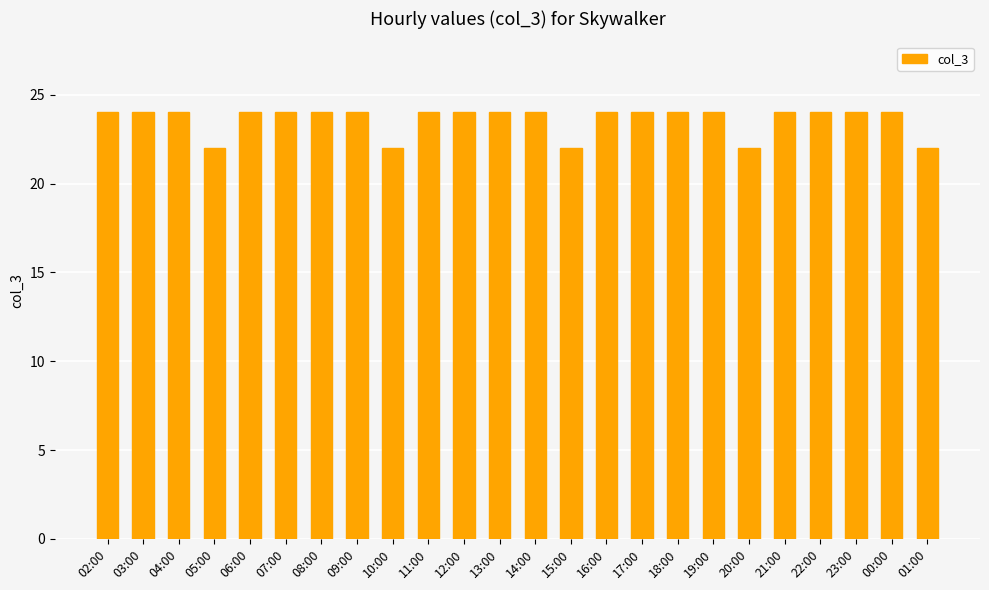

How many bars are there in total?

24